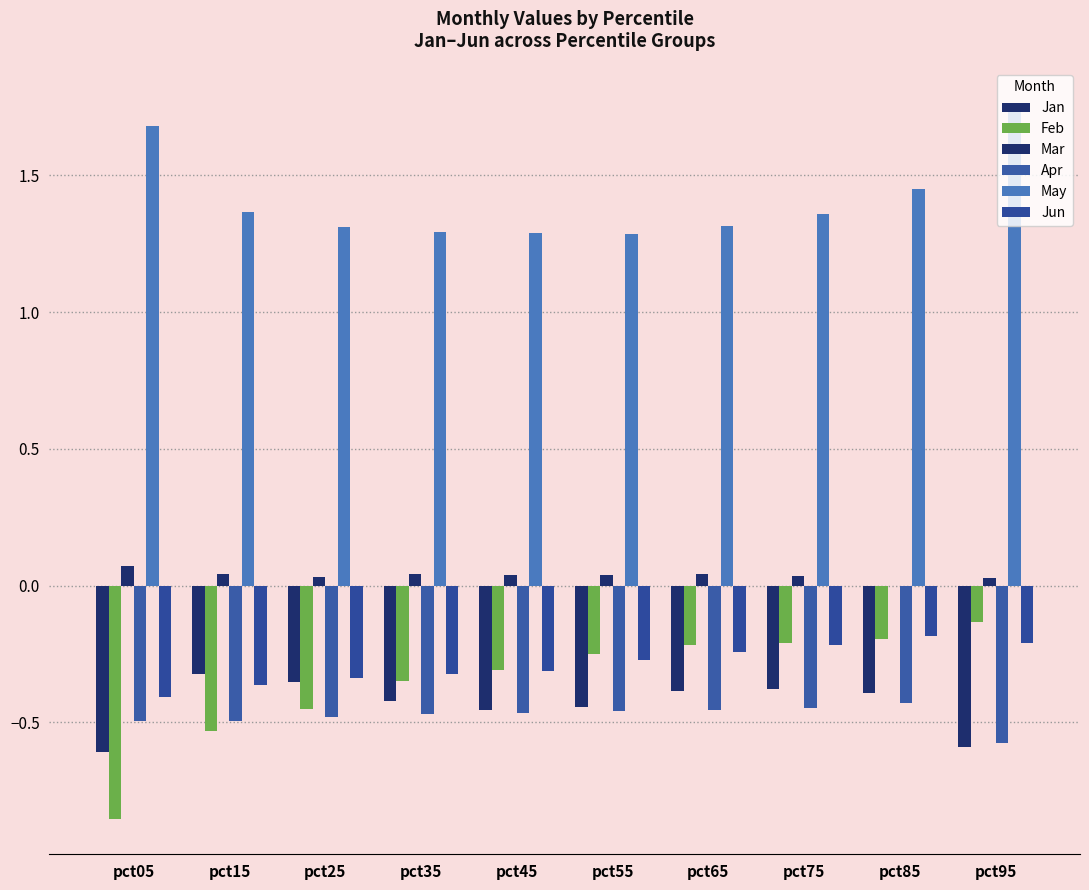

What is the lowest value of the Feb series?

-0.9